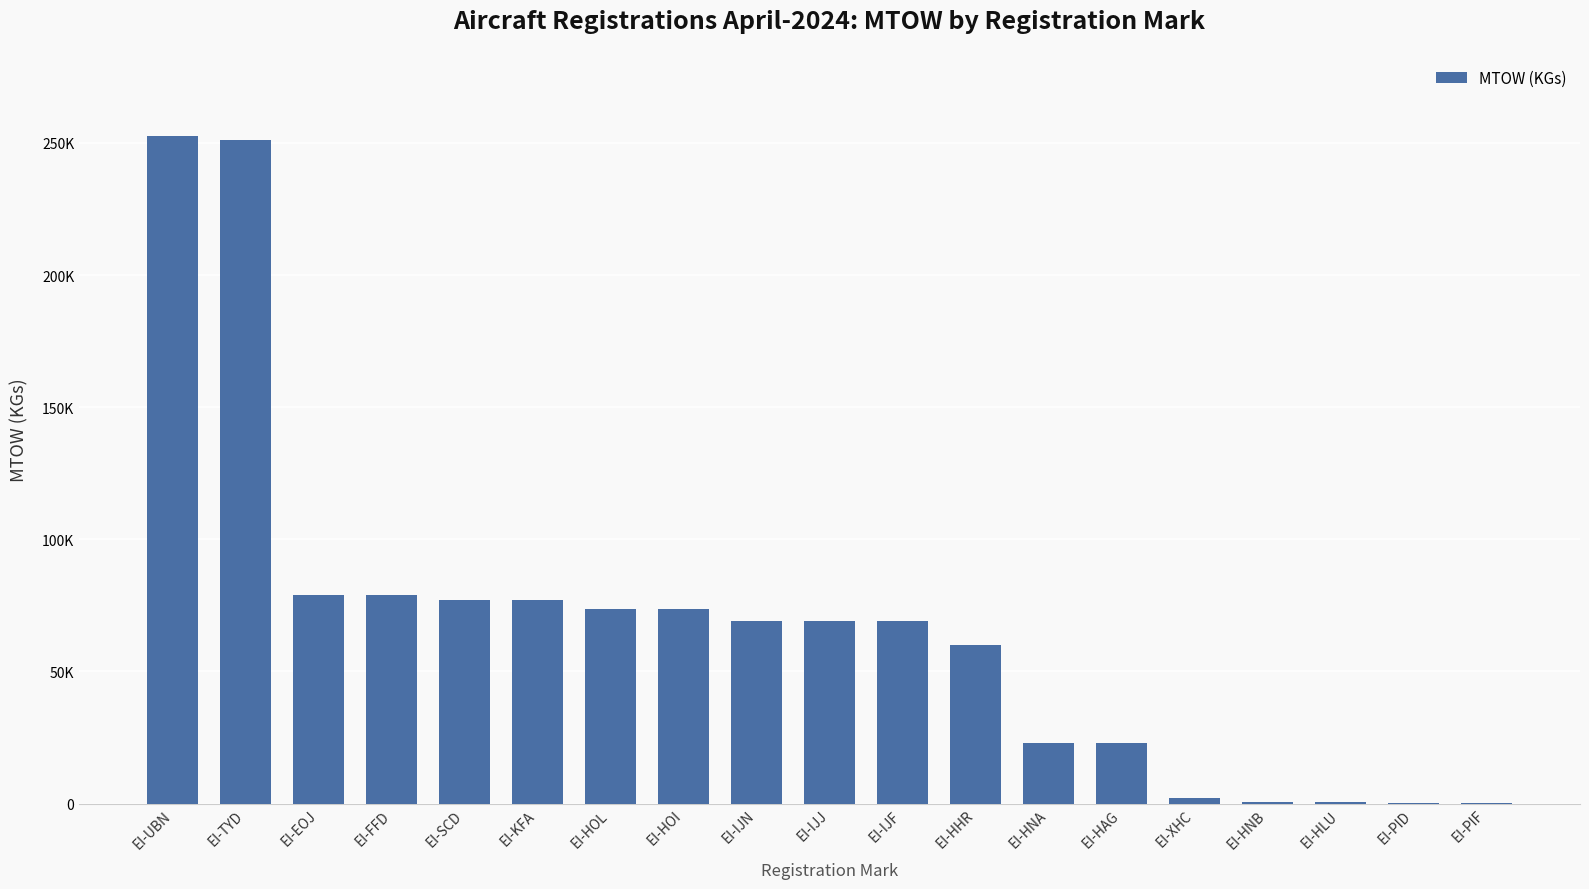

What is the average value?

67310